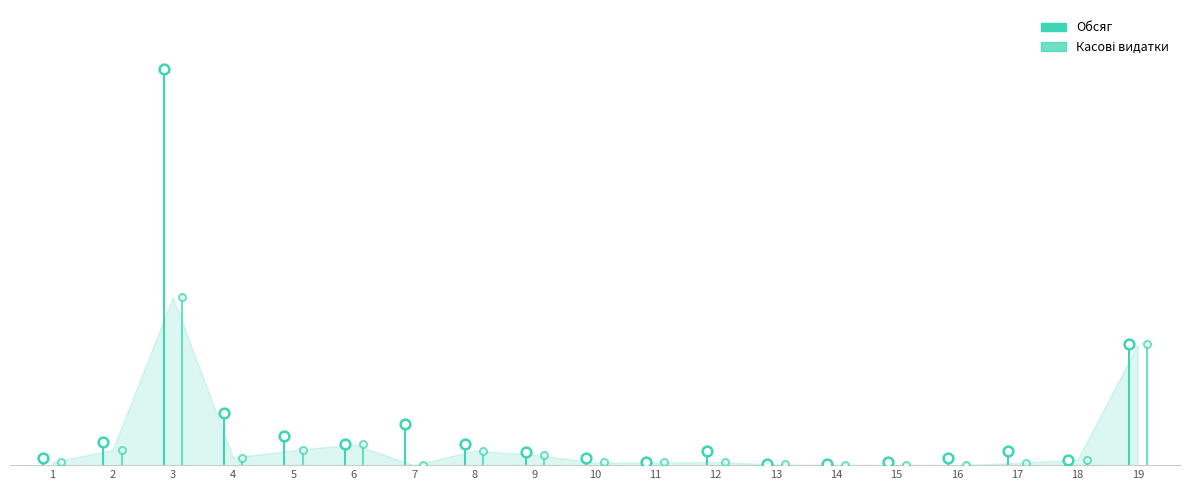

What are all the series names shown in the legend?

Обсяг, Касові видатки